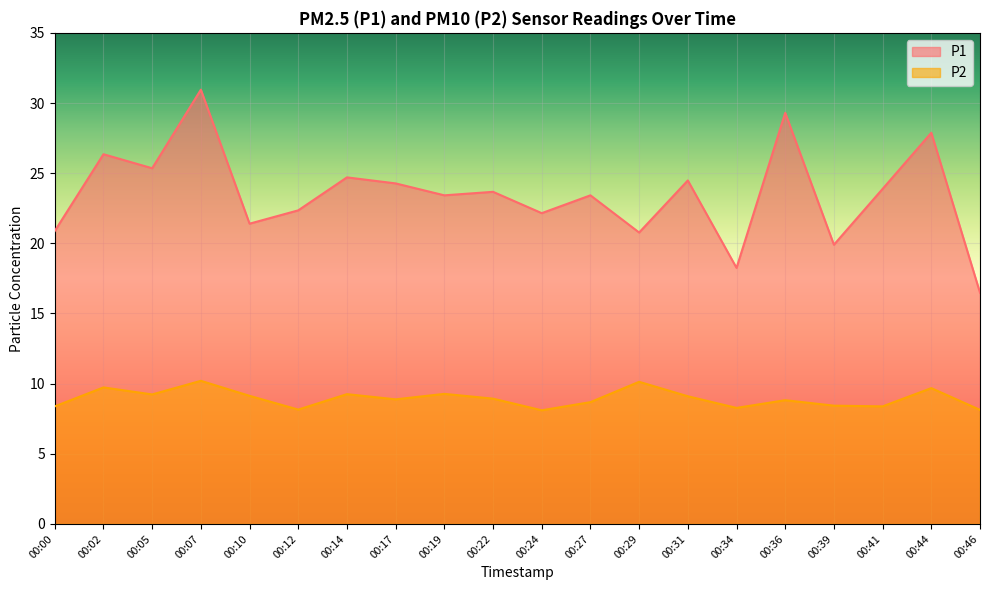

Which series has the widest spread of values?

P1